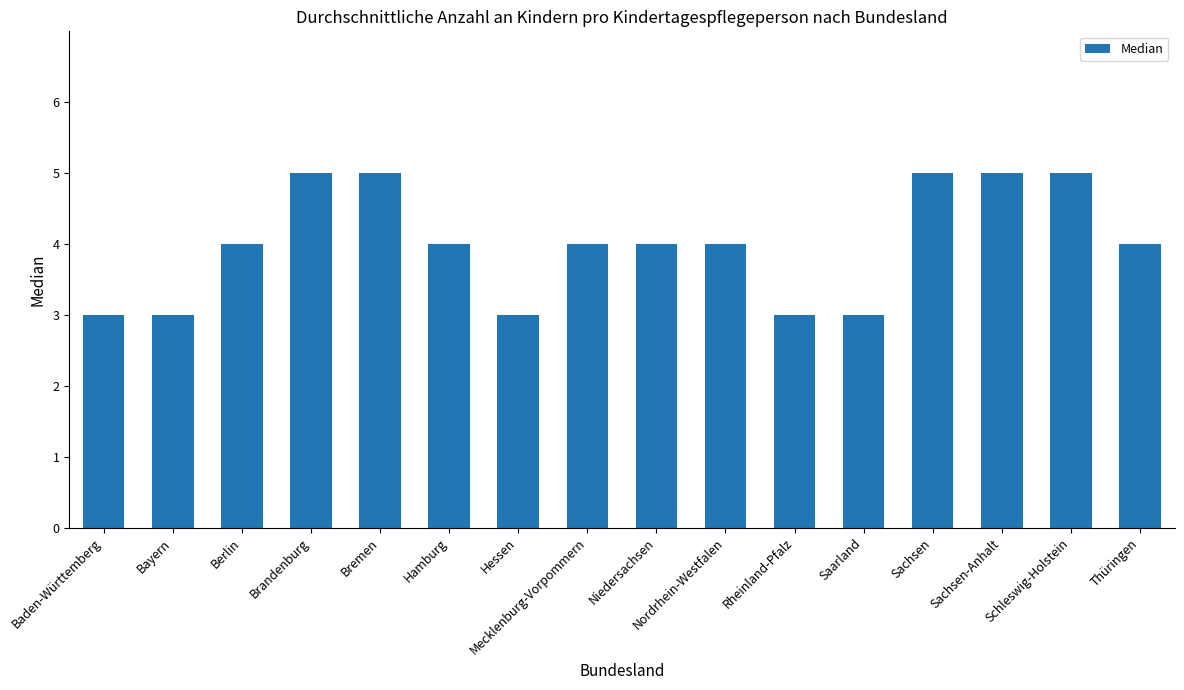

What is the sum of all values?

64